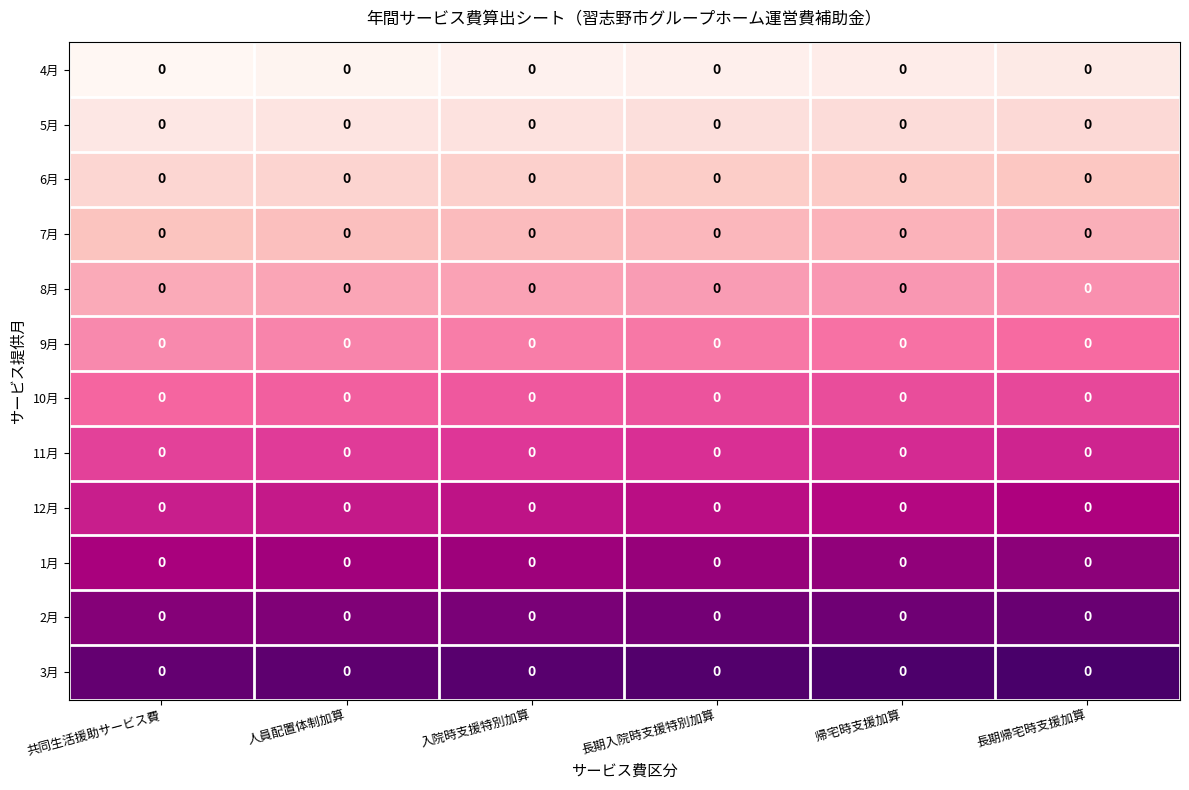

At which category does the chart reach its peak across all series?

長期帰宅時支援加算